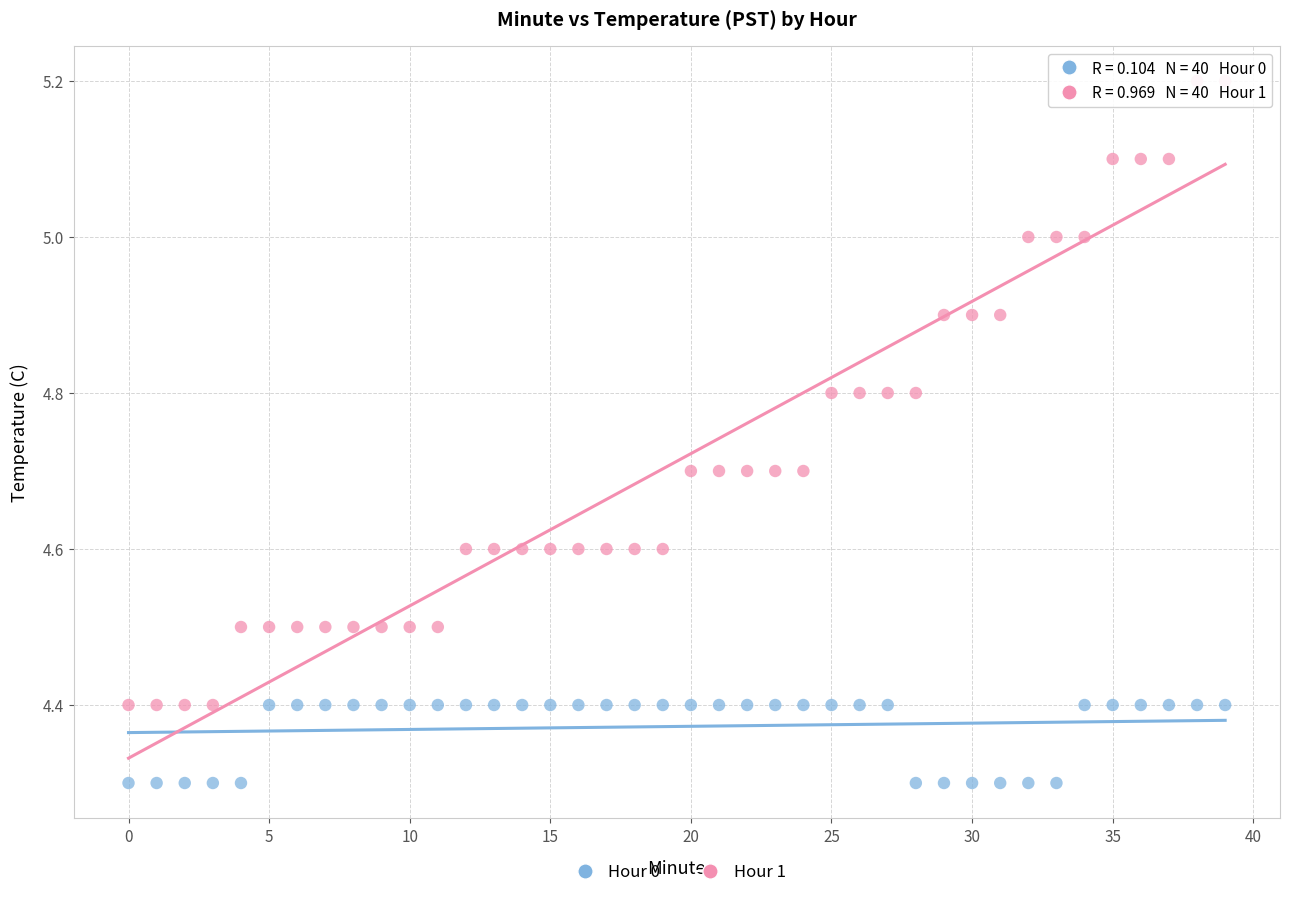

Across all data points, what is the range of Y values (max minus min)?

0.9